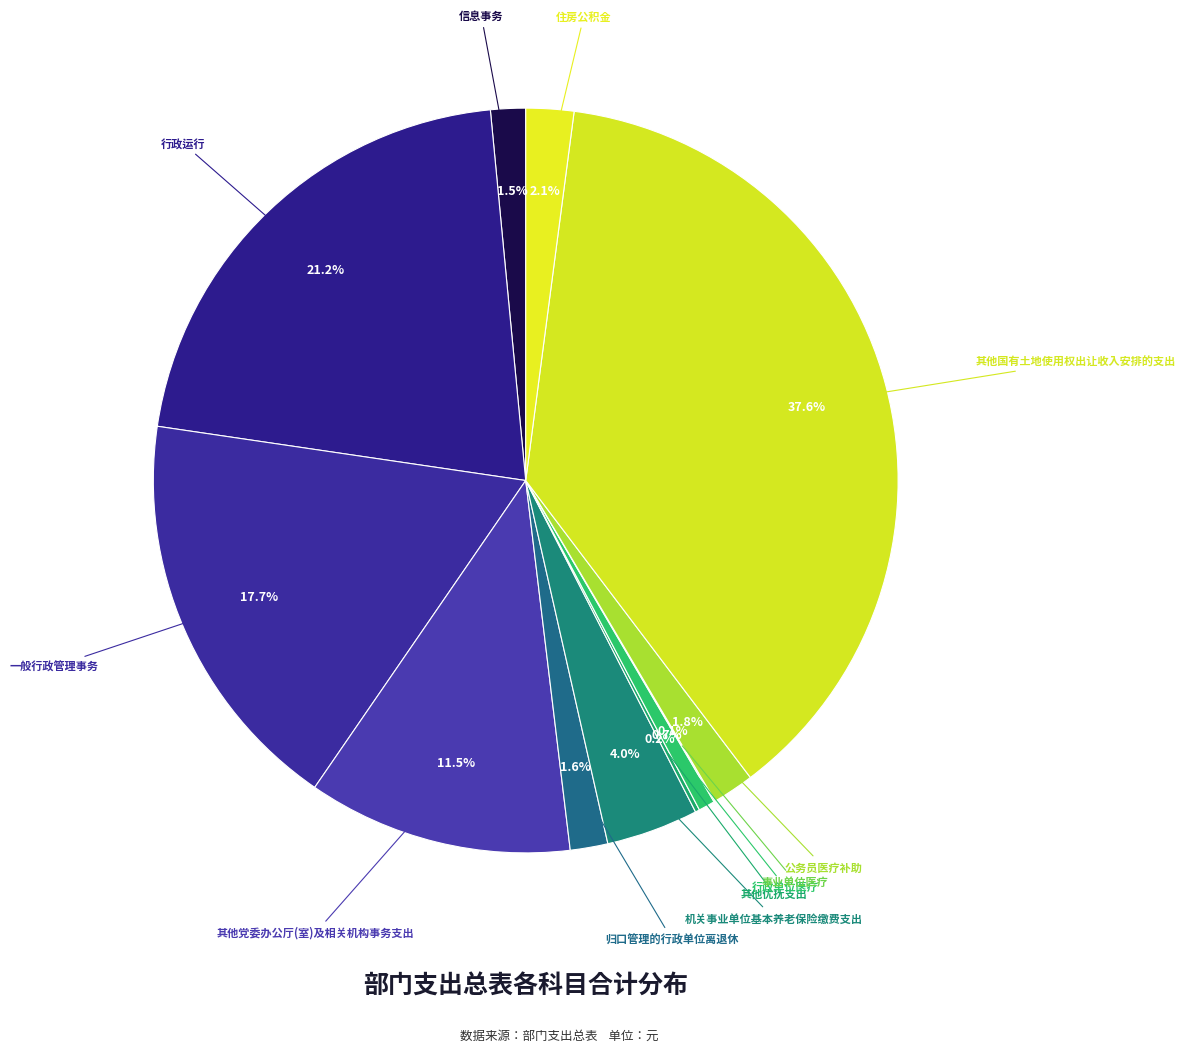

Does any single category account for the majority?

No